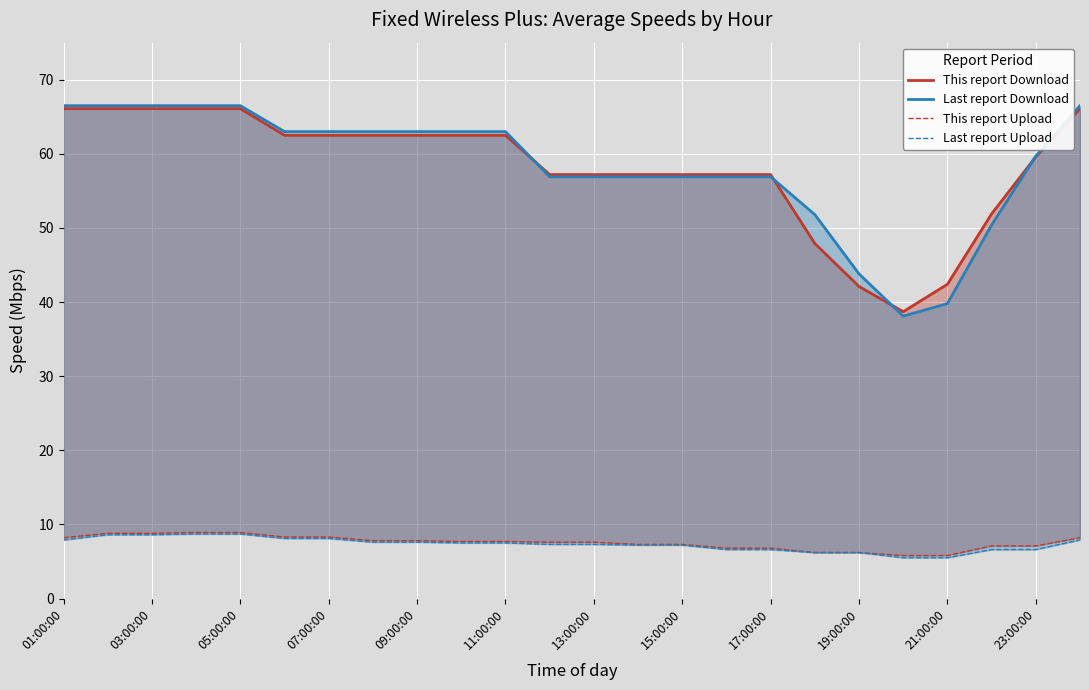

True or false: This report Upload has more than 1 points higher than both neighbors.

False